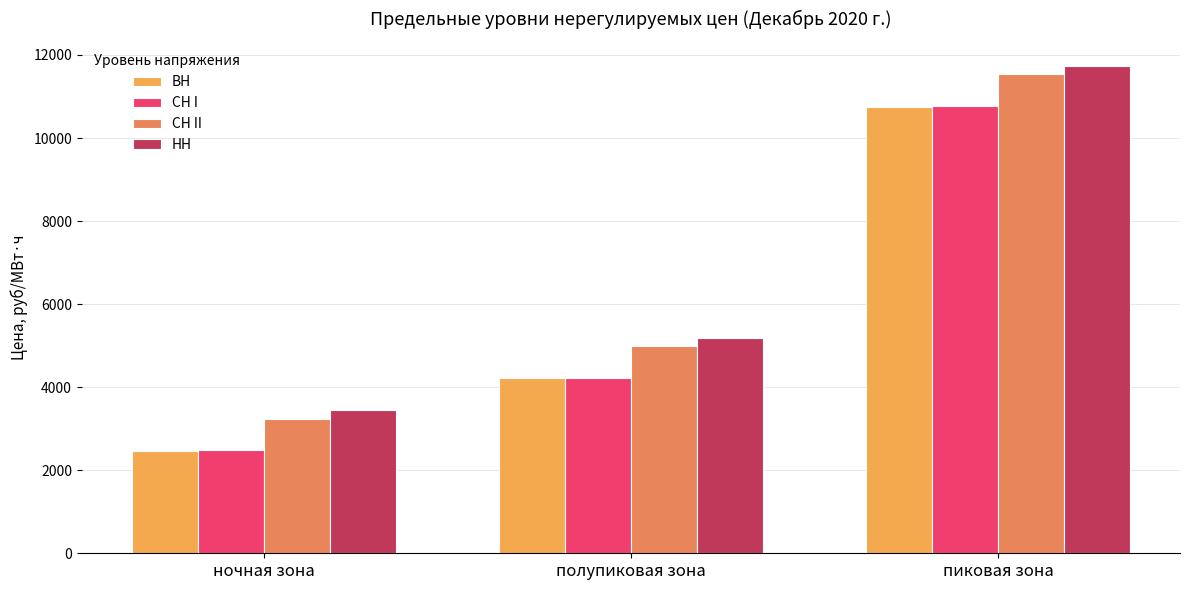

Reading left to right, list all the values displayed in this chart.

ВН: ночная зона=2469.6	полупиковая зона=4213.8	пиковая зона=10758.7
СН I: ночная зона=2481.6	полупиковая зона=4225.9	пиковая зона=10770.8
СН II: ночная зона=3244.4	полупиковая зона=4988.7	пиковая зона=11533.5
НН: ночная зона=3438.6	полупиковая зона=5182.9	пиковая зона=11727.7